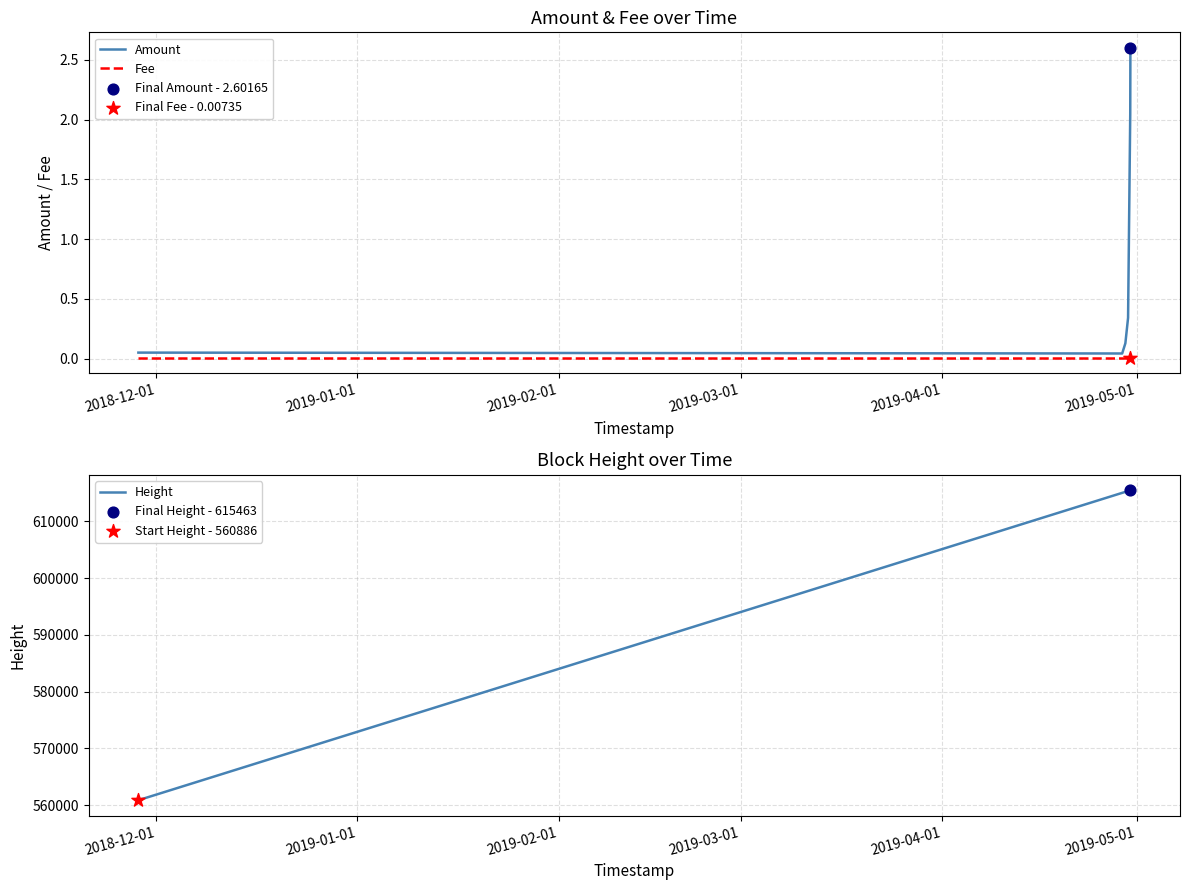

At how many categories does at least one series exceed 460989?

6